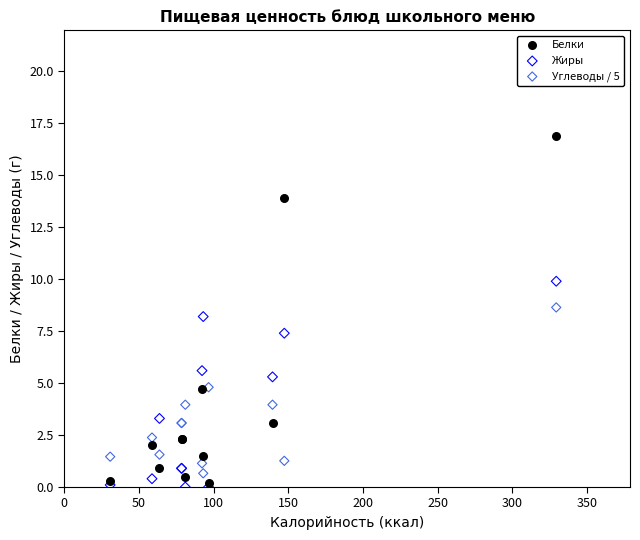

Which series contains the lowest Y value?

Жиры